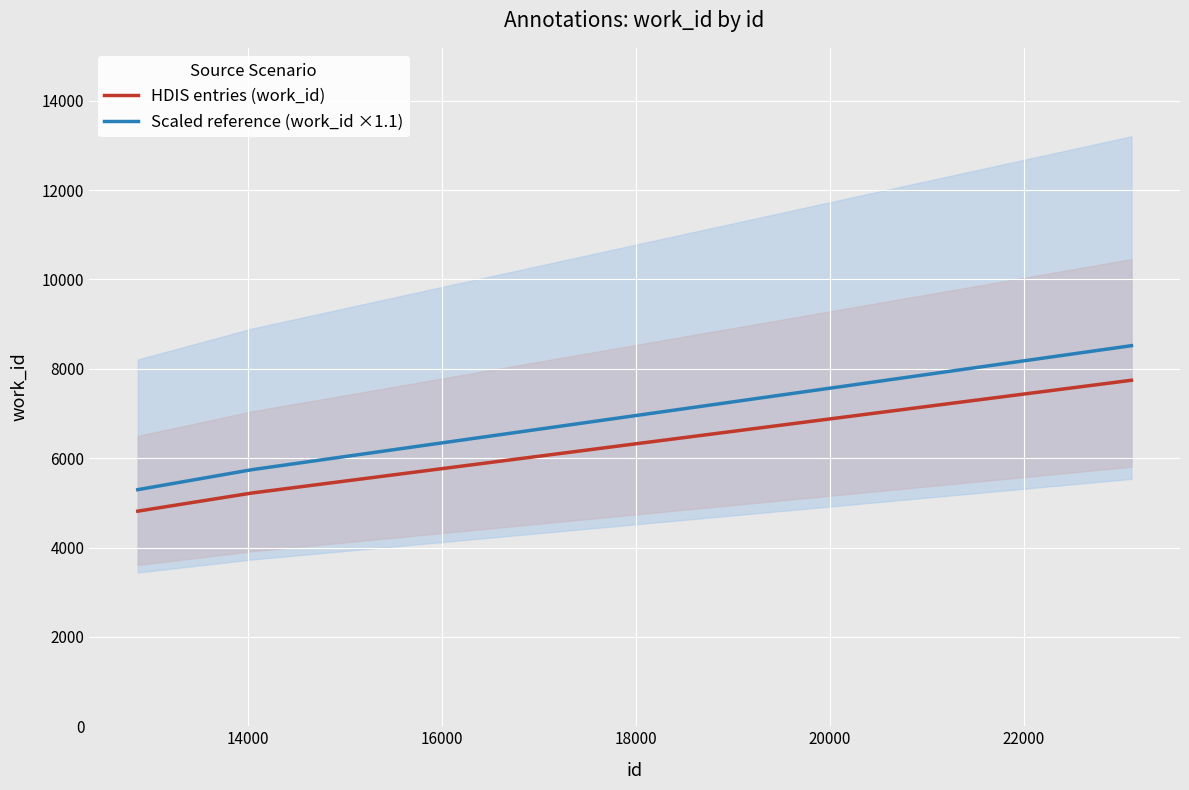

How many lines are shown in the chart?

2